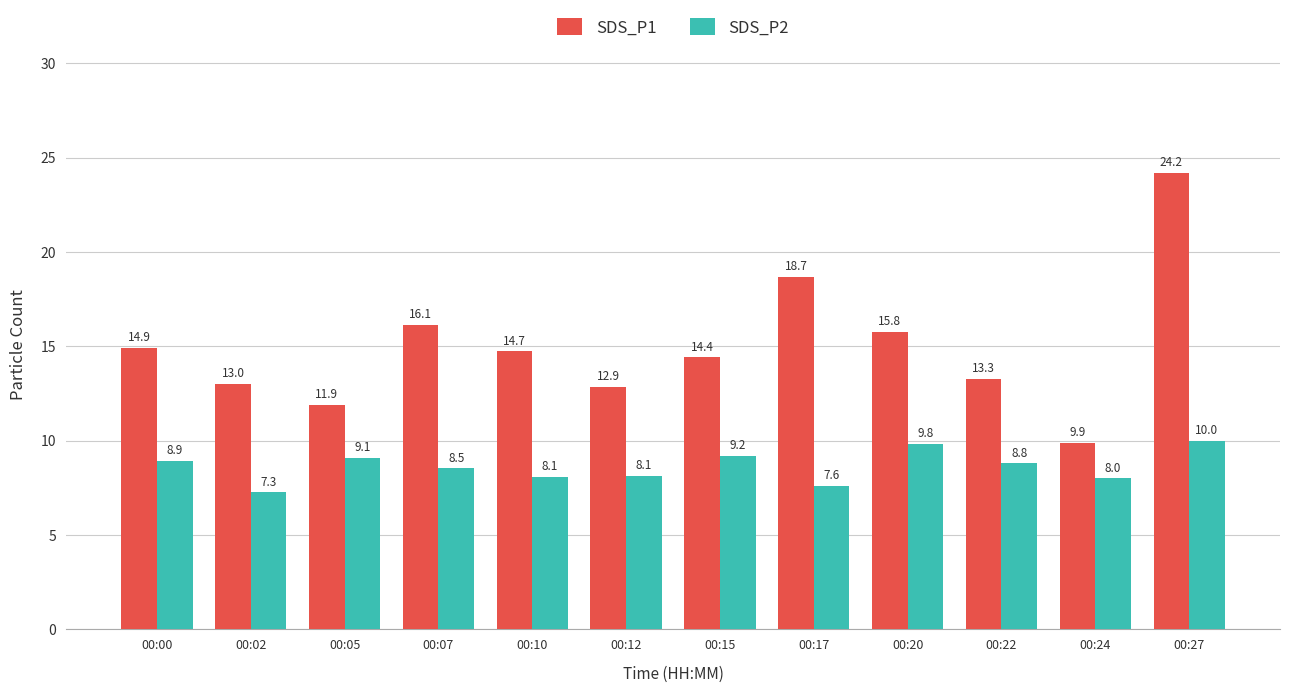

Which series has the largest range (max minus min)?

SDS_P1